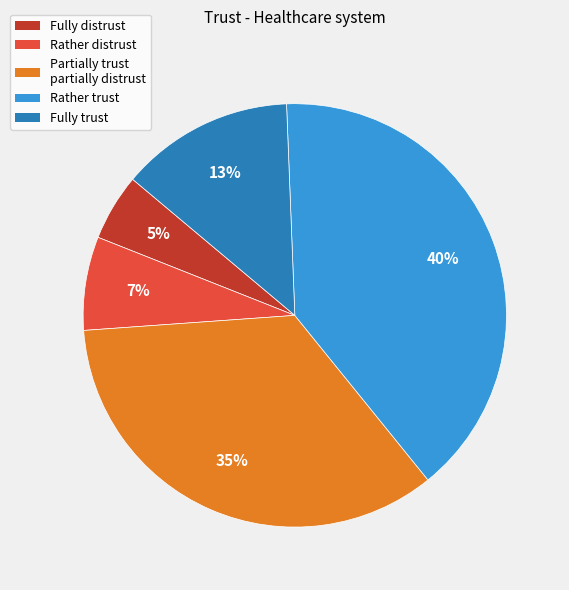

How many slices are in this pie chart?

5